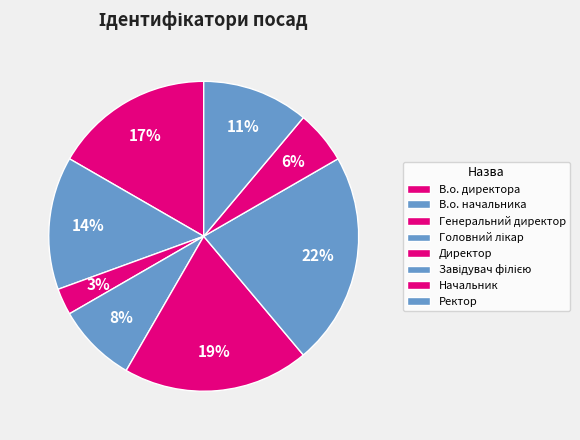

What percentage is the Завідувач філією slice, to the nearest percent?

22%